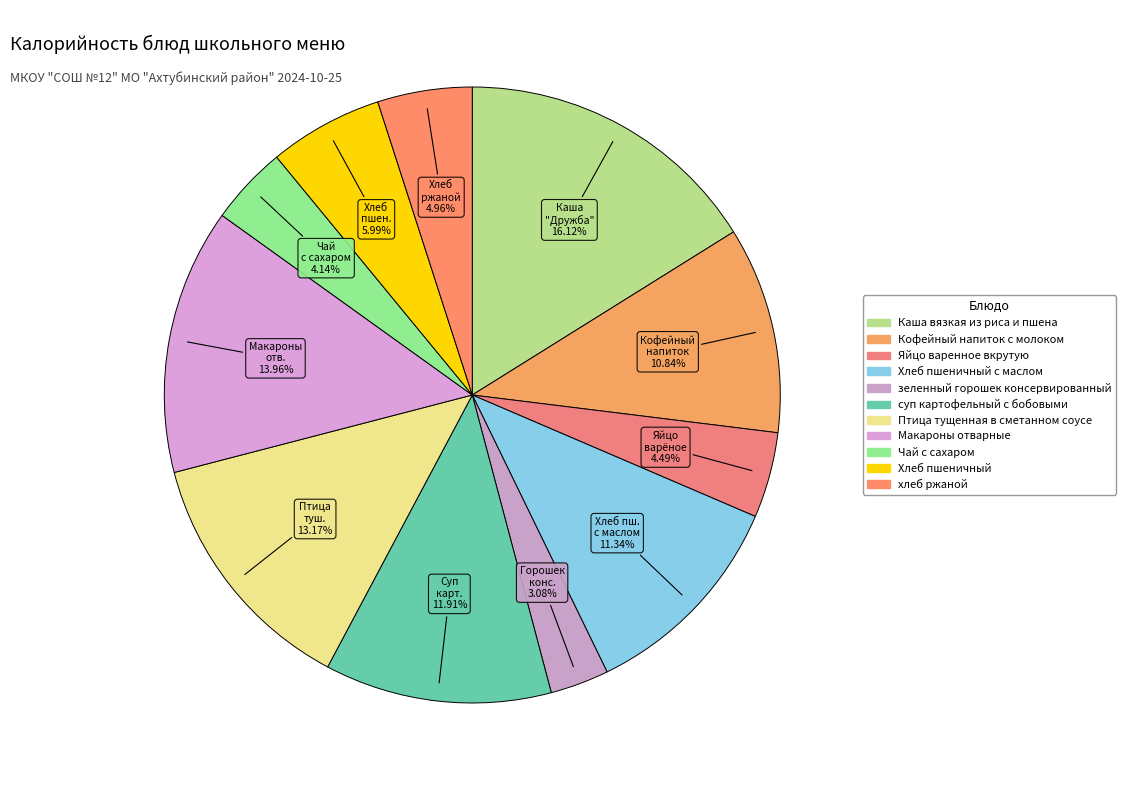

Rank the categories by value from highest to lowest.

Каша вязкая из риса и пшена, Макароны отварные, Птица тущенная в сметанном соусе, суп картофельный с бобовыми, Хлеб пшеничный с маслом, Кофейный напиток с молоком, Хлеб пшеничный, хлеб ржаной, Яйцо варенное вкрутую, Чай с сахаром, зеленный горошек консервированный